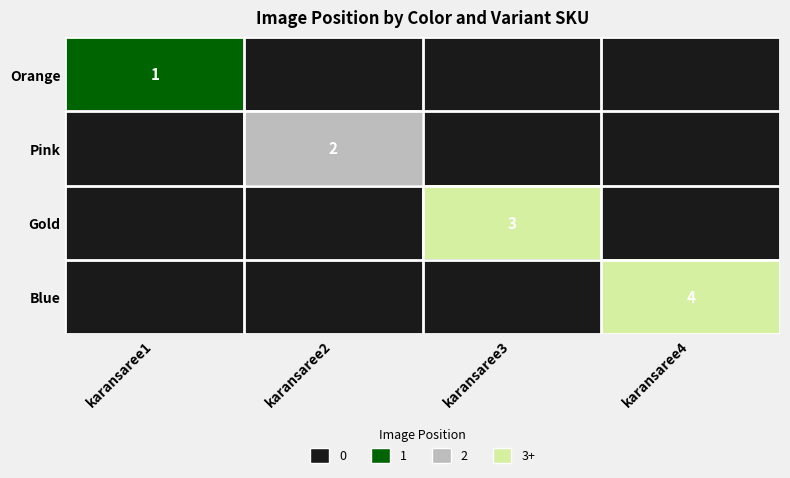

What is the greatest value displayed?

4